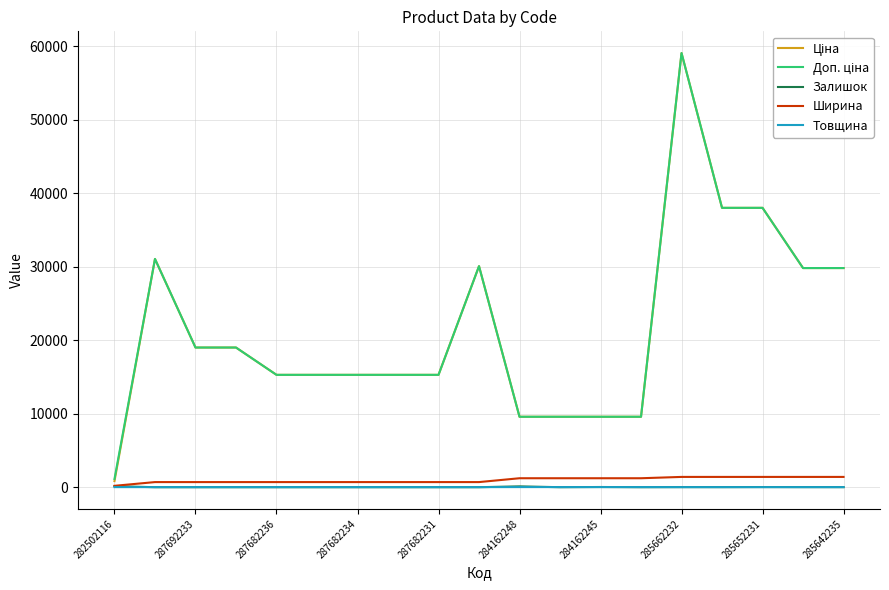

What is the greatest value displayed?

59075.7